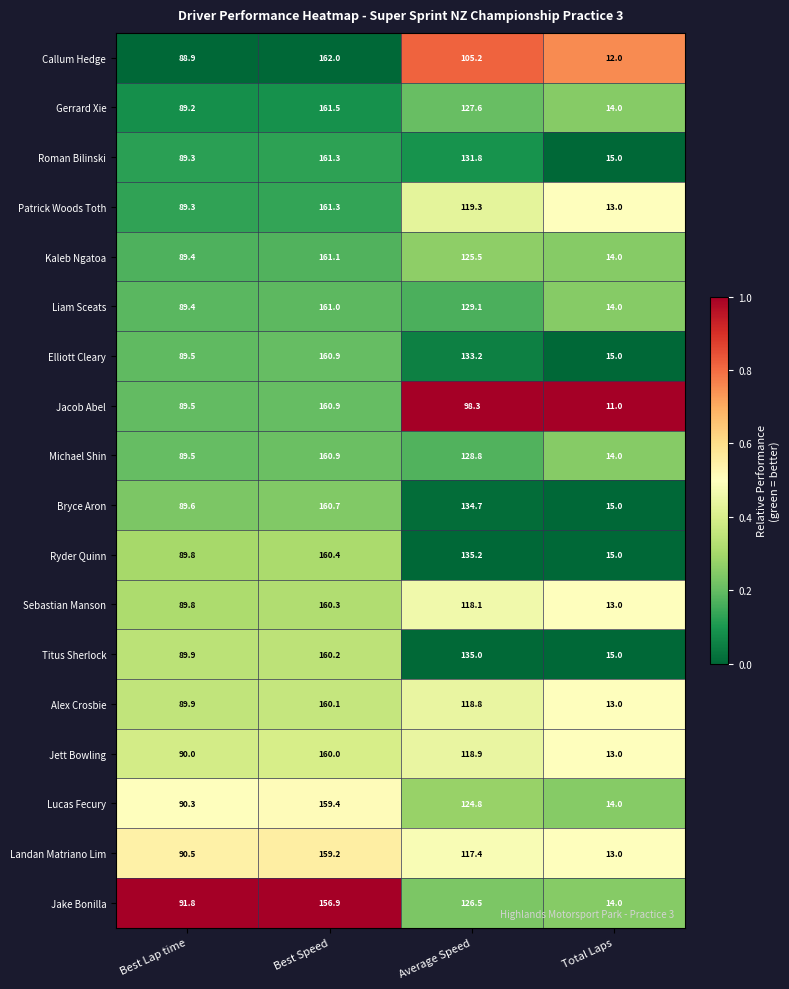

What is the sum of all Liam Sceats values?

393.5